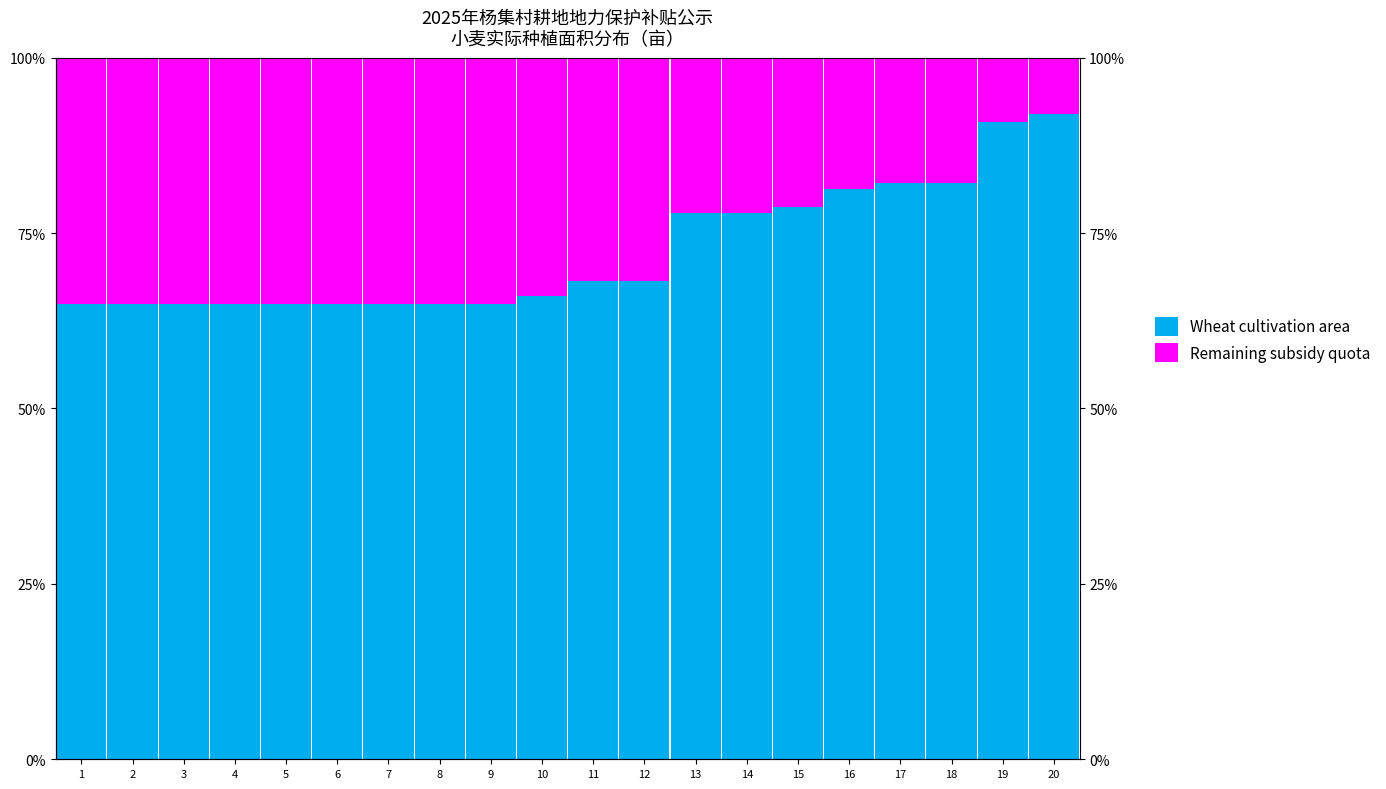

Which series changed the most between 15 and 16?

Wheat cultivation area